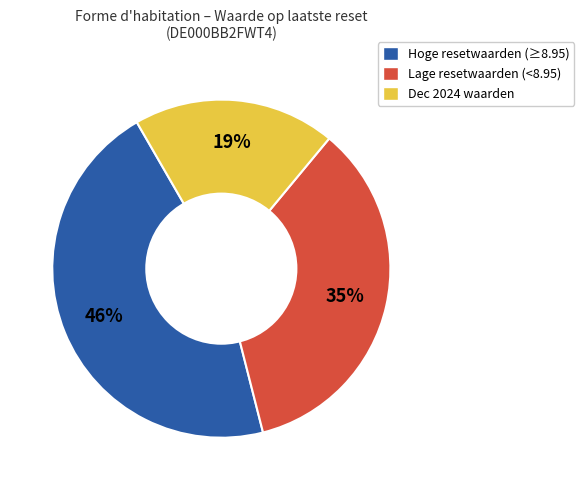

Rank the categories by value from highest to lowest.

Hoge resetwaarden (≥8.95), Lage resetwaarden (<8.95), Dec 2024 waarden